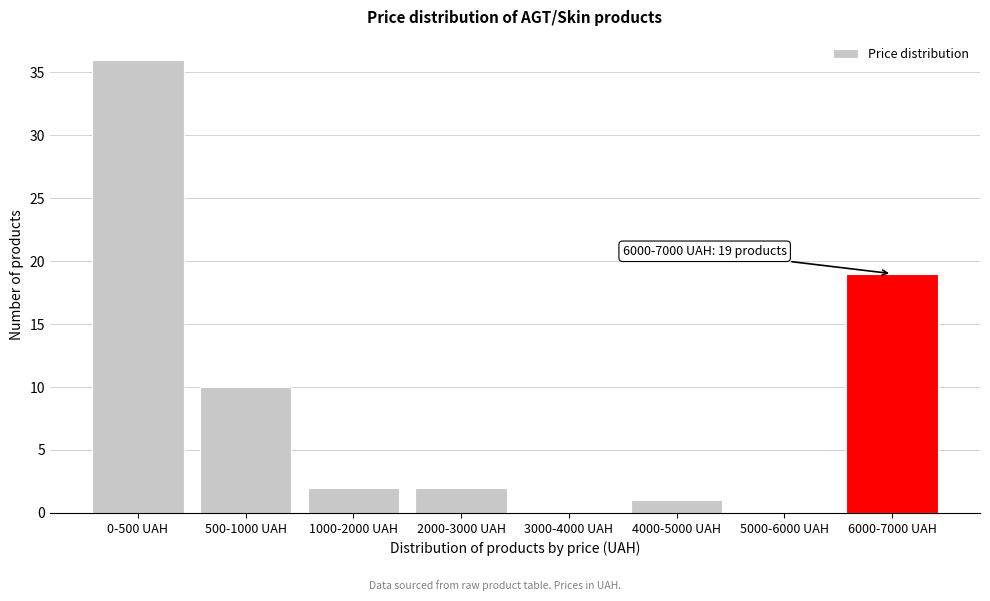

Reading left to right, transcribe all the data shown in this chart.

0-500 UAH=36	500-1000 UAH=10	1000-2000 UAH=2	2000-3000 UAH=2	3000-4000 UAH=0	4000-5000 UAH=1	5000-6000 UAH=0	6000-7000 UAH=19